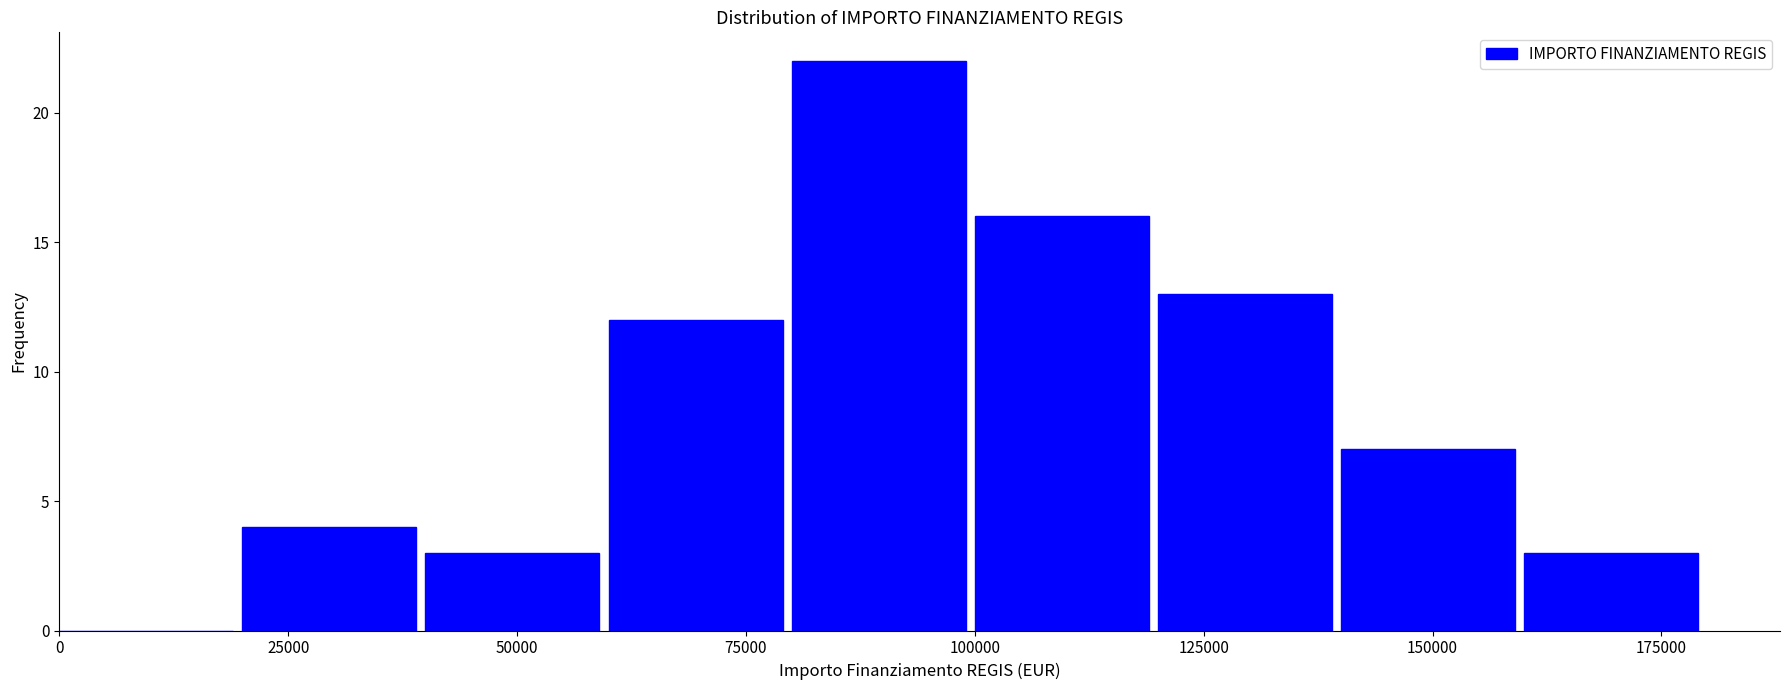

Reading left to right, list every bar in this chart as the range it spans on the x-axis followed by its height. The values are not printed on the chart, so give them approximately, as read against the axis.

0 to 20000: 0
20000 to 40000: 4
40000 to 60000: 3
60000 to 80000: 12
80000 to 100000: 22
100000 to 120000: 16
120000 to 140000: 13
140000 to 160000: 7
160000 to 180000: 3